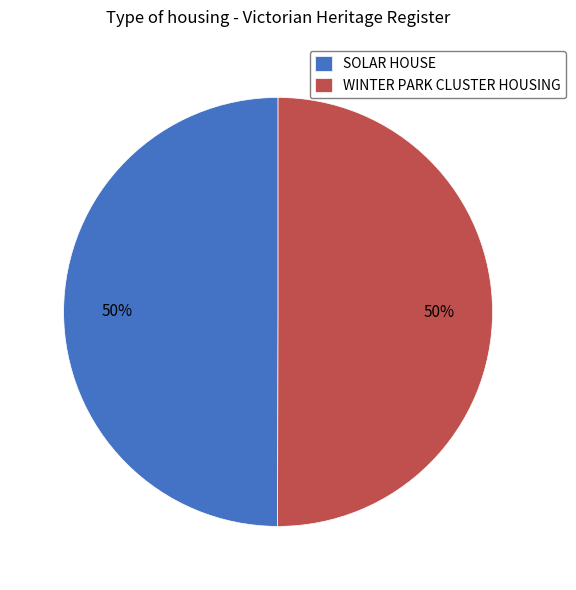

What percentage is the SOLAR HOUSE slice, to the nearest percent?

50%